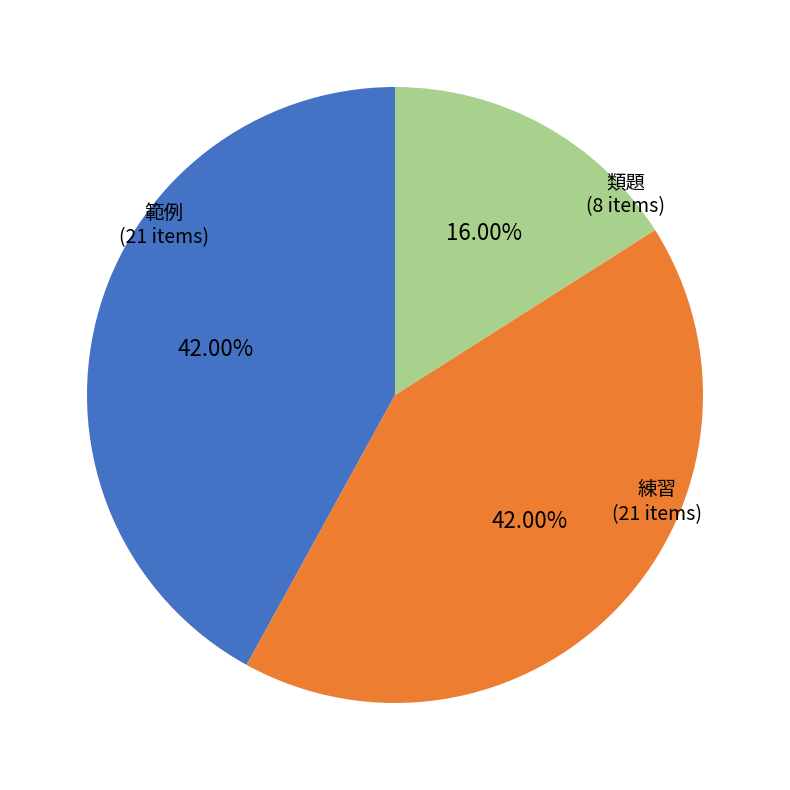

Is 類題 the majority of the pie?

No